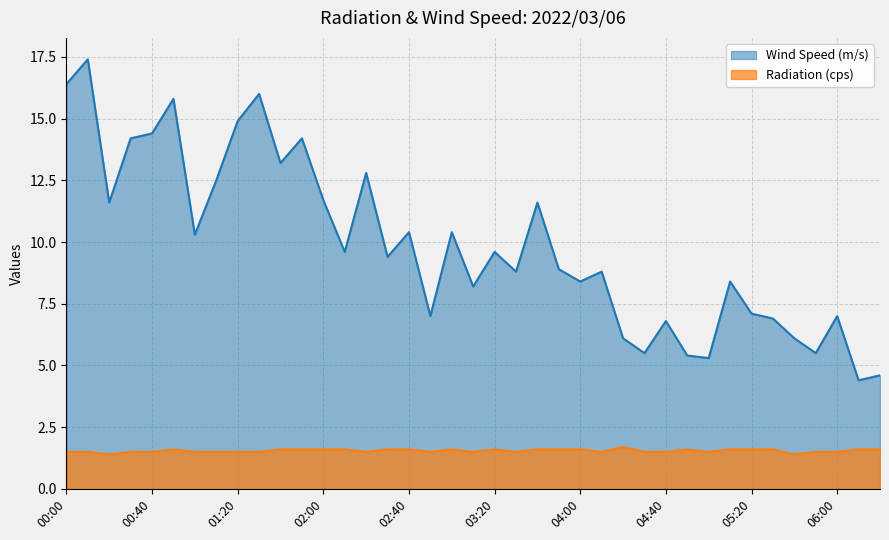

How many values in the Wind Speed (m/s) series exceed 9?

20